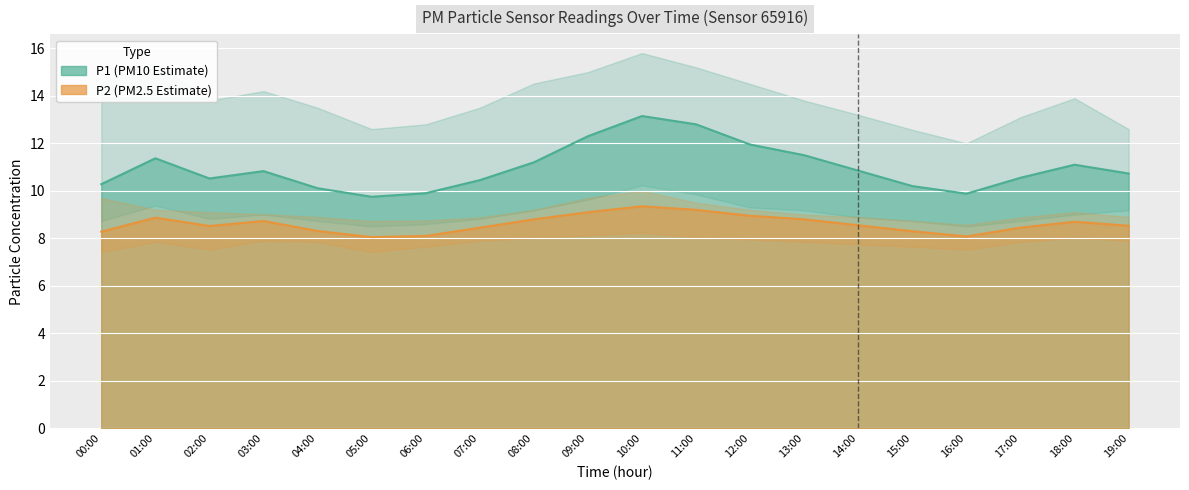

Which series has the largest total across all categories?

P1_upper